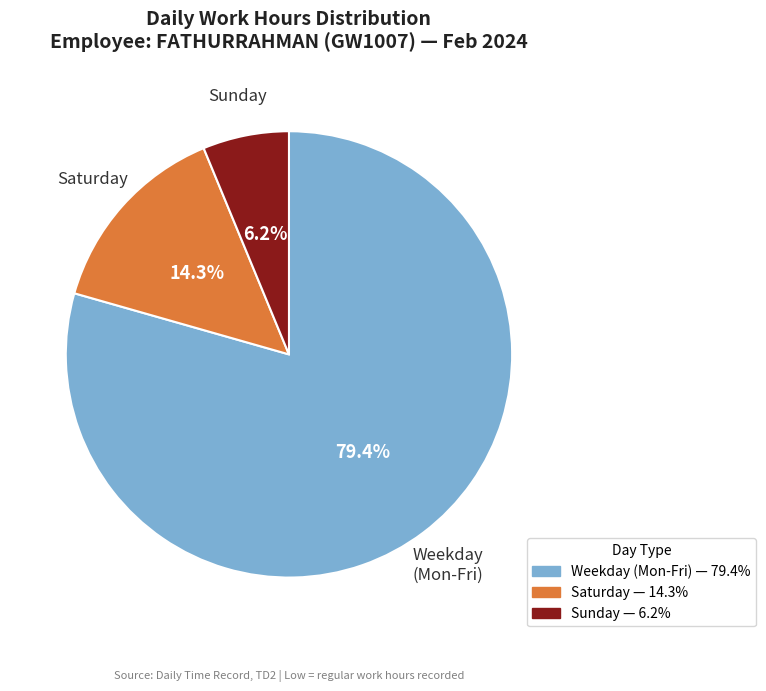

Which category has the biggest portion of the pie?

Weekday (Mon-Fri)